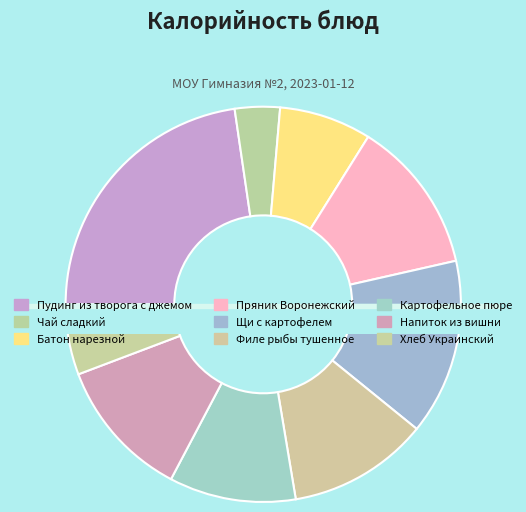

The Филе рыбы тушенное slice represents 1% of the pie. True or false?

False